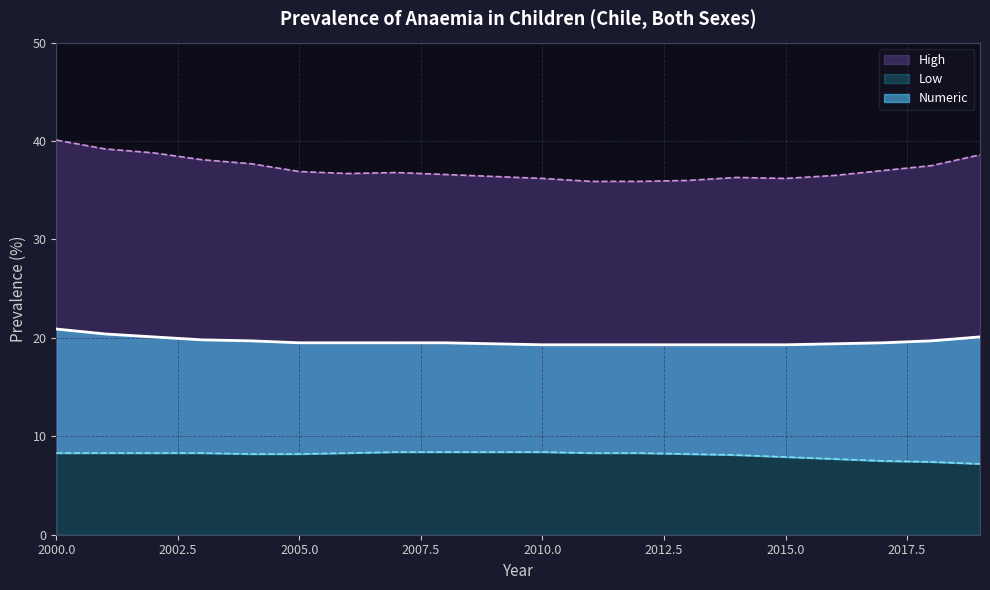

Does the chart display data point markers on the line(s)?

No